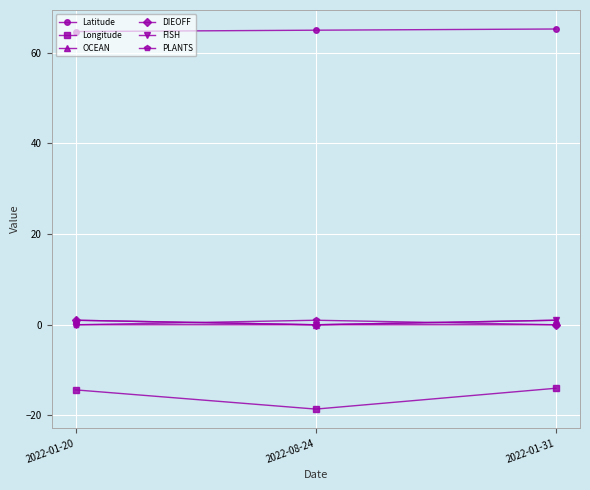

What is the sum of all PLANTS values?

1.0